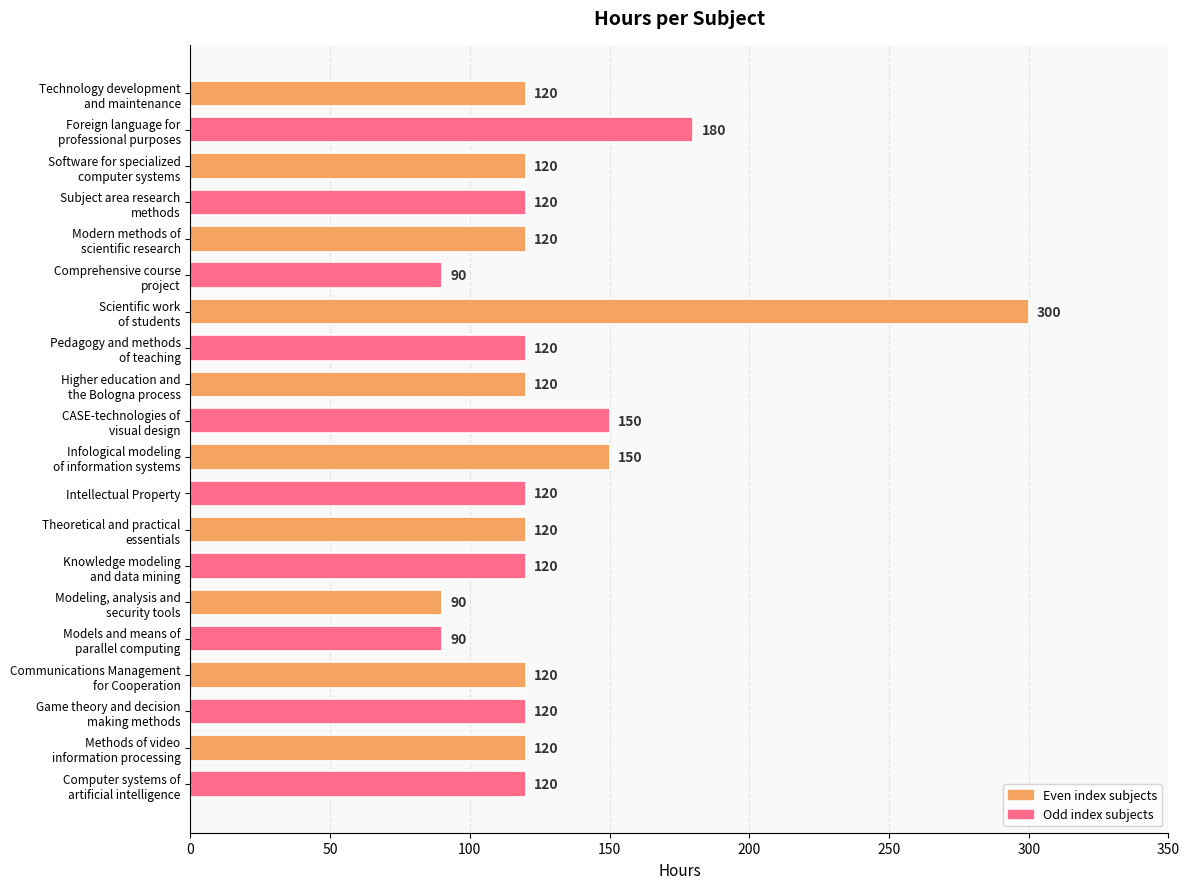

What is the difference between the second highest and second lowest values?

90